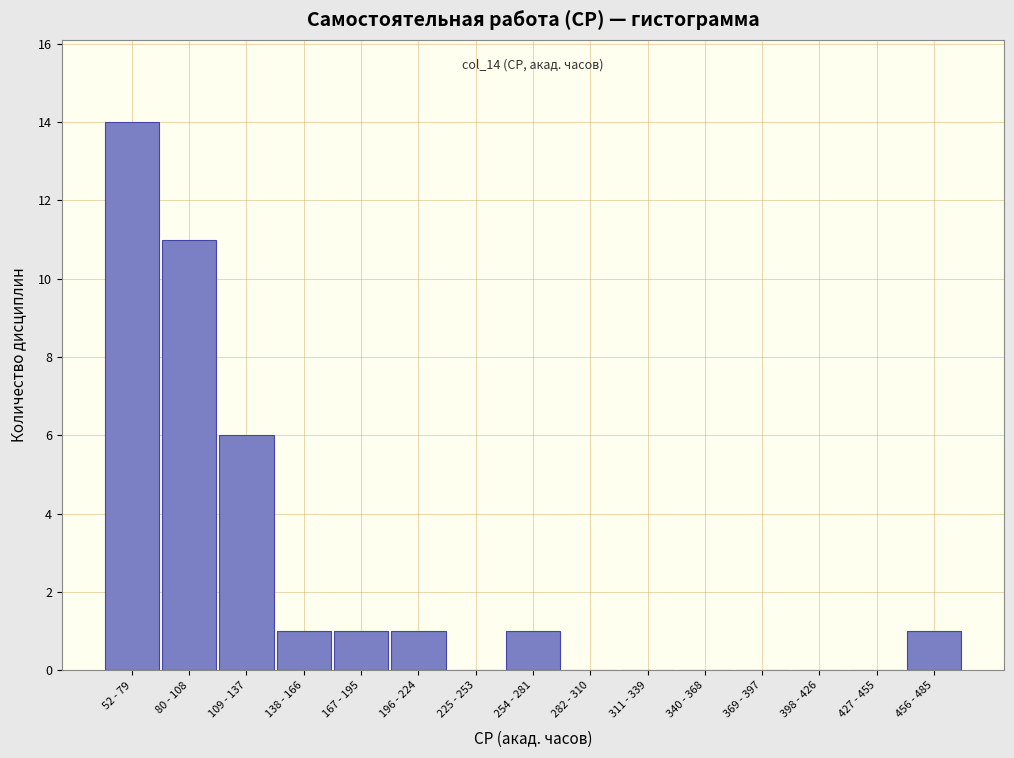

Reading left to right, list all the values displayed in this chart.

52 - 79=14	80 - 108=11	109 - 137=6	138 - 166=1	167 - 195=1	196 - 224=1	225 - 253=0	254 - 281=1	282 - 310=0	311 - 339=0	340 - 368=0	369 - 397=0	398 - 426=0	427 - 455=0	456 - 485=1